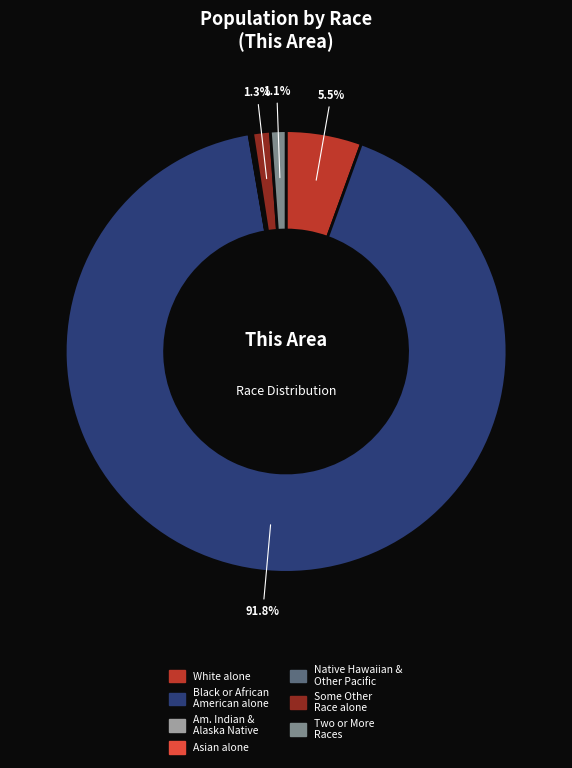

Does any single category account for the majority?

Yes